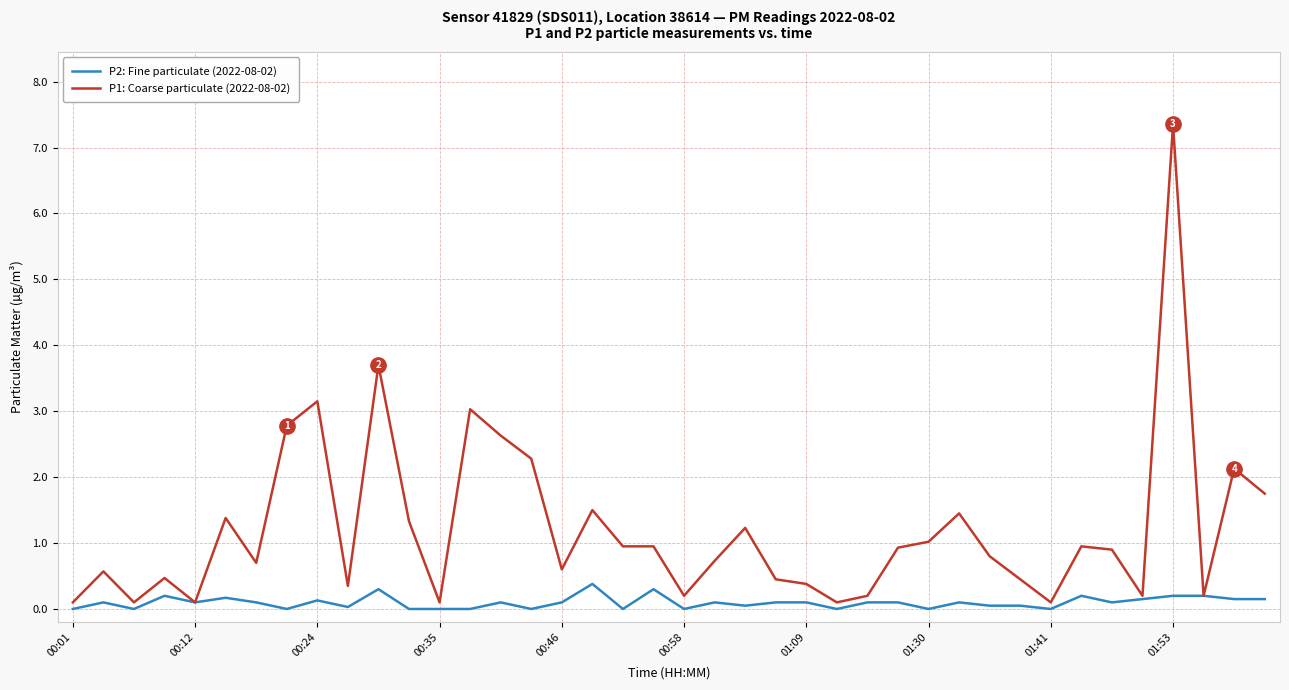

Rank the series by their average value, from highest to lowest.

P1: Coarse particulate (2022-08-02), P2: Fine particulate (2022-08-02)